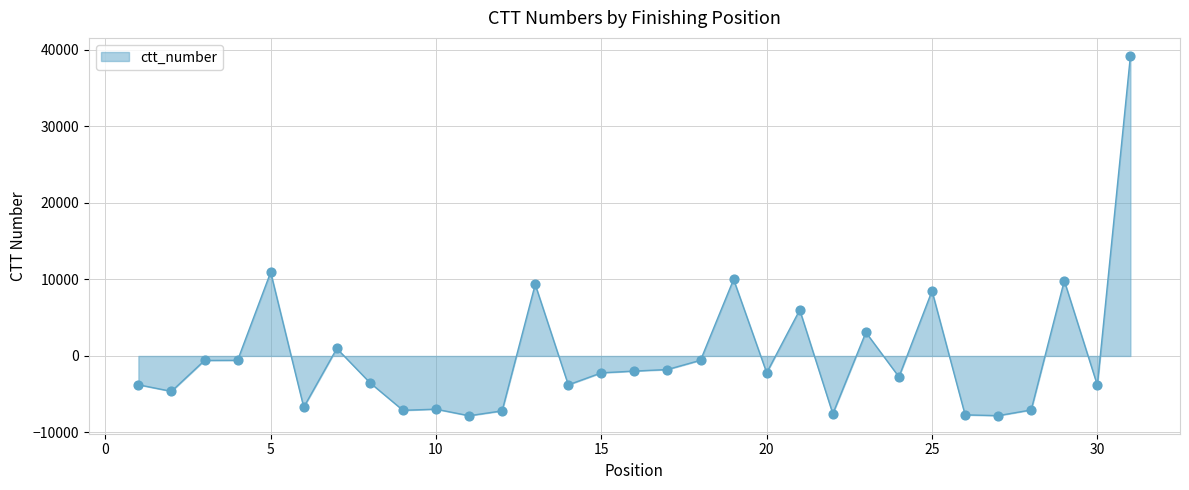

What is the greatest value displayed?

39226.5